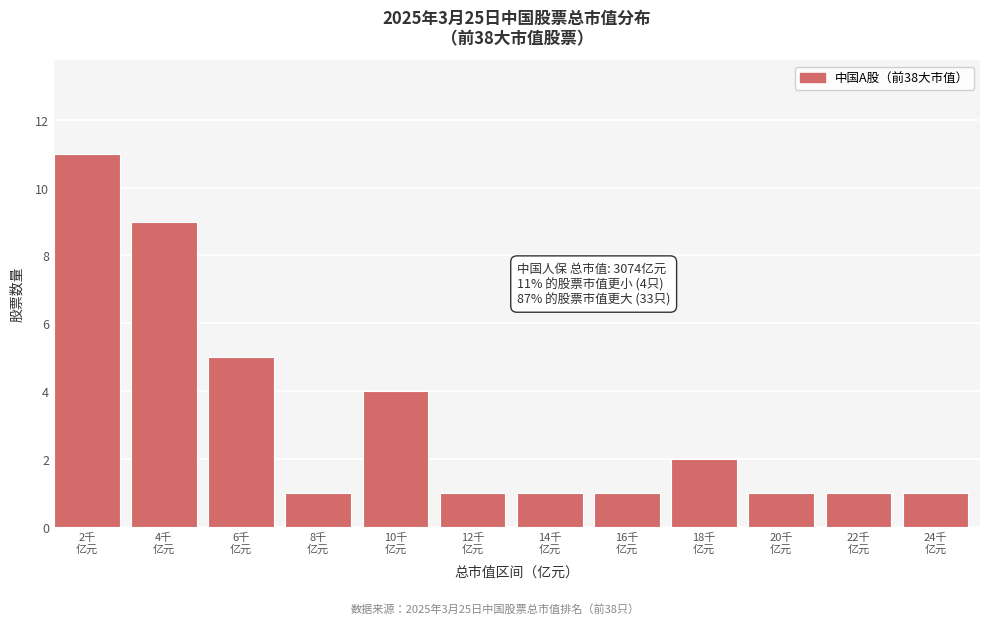

Reading left to right, extract all data points from this chart.

11	9	5	1	4	1	1	1	2	1	1	1